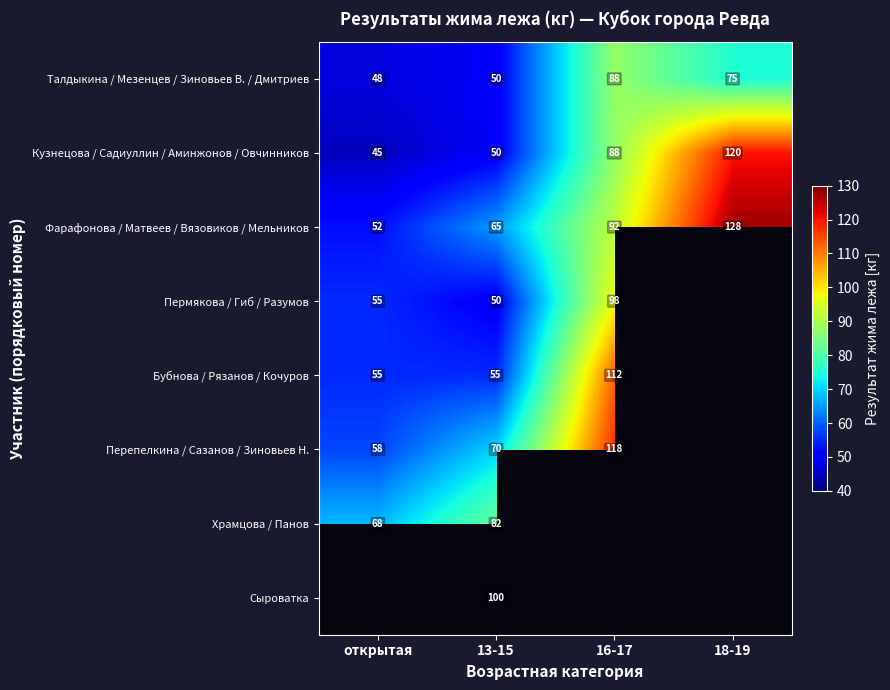

The Кузнецова / Садиуллин / Аминжонов / Овчинников series shows 50.3 at 16-17. True or false?

False